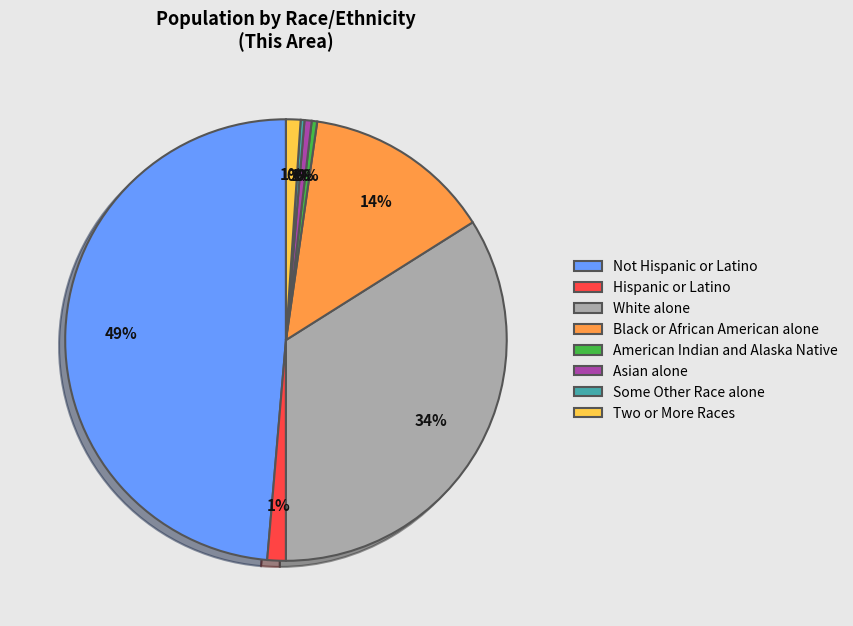

Does Two or More Races represent more than half of the total?

No